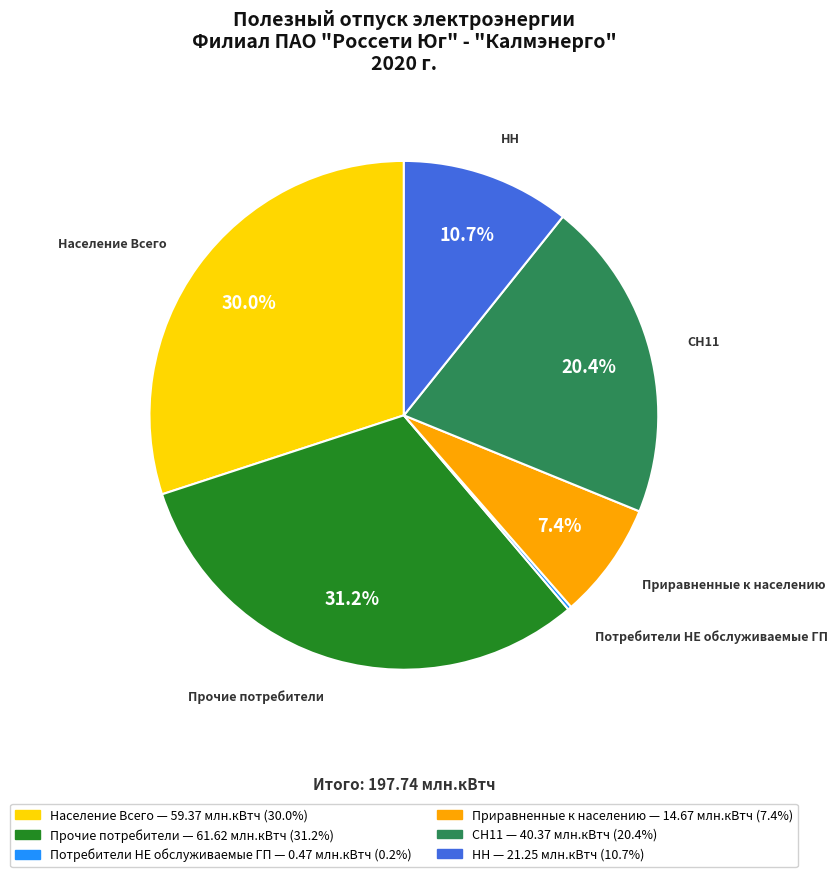

Is НН the majority of the pie?

No